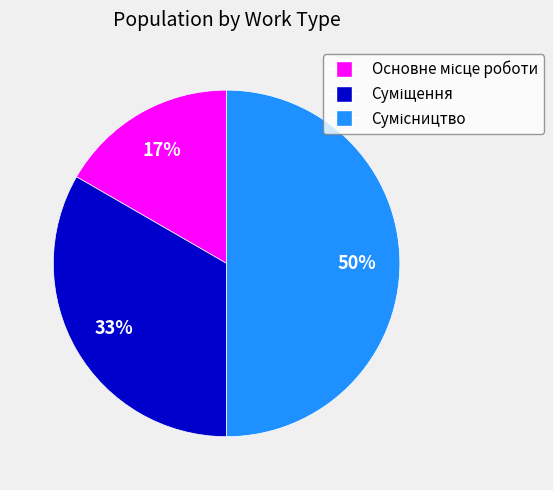

To the nearest percent, what is the difference between the largest and smallest slice percentages?

33%